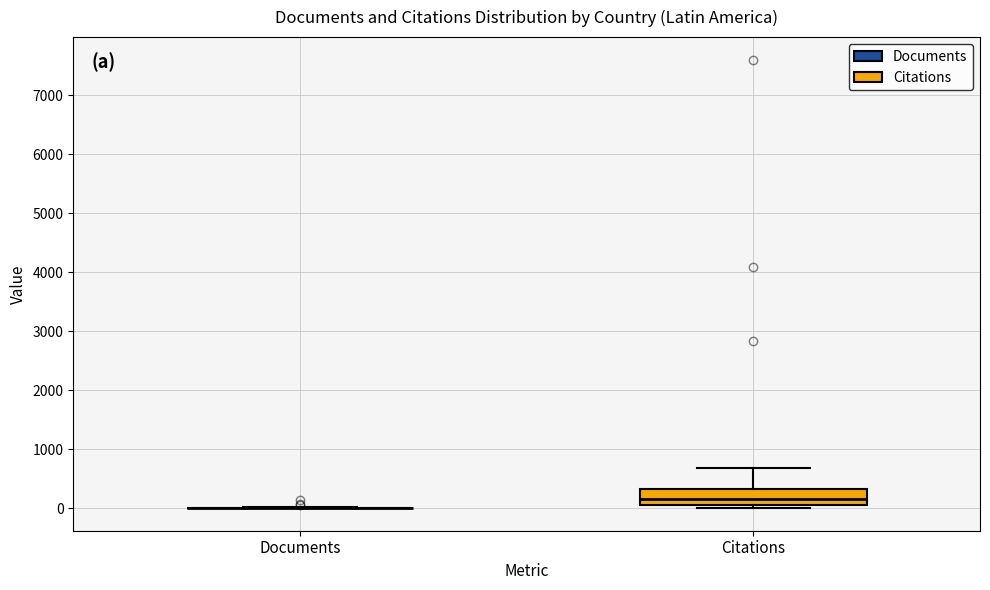

Comparing the boxes themselves (not the whiskers), which one is the tallest?

Citations